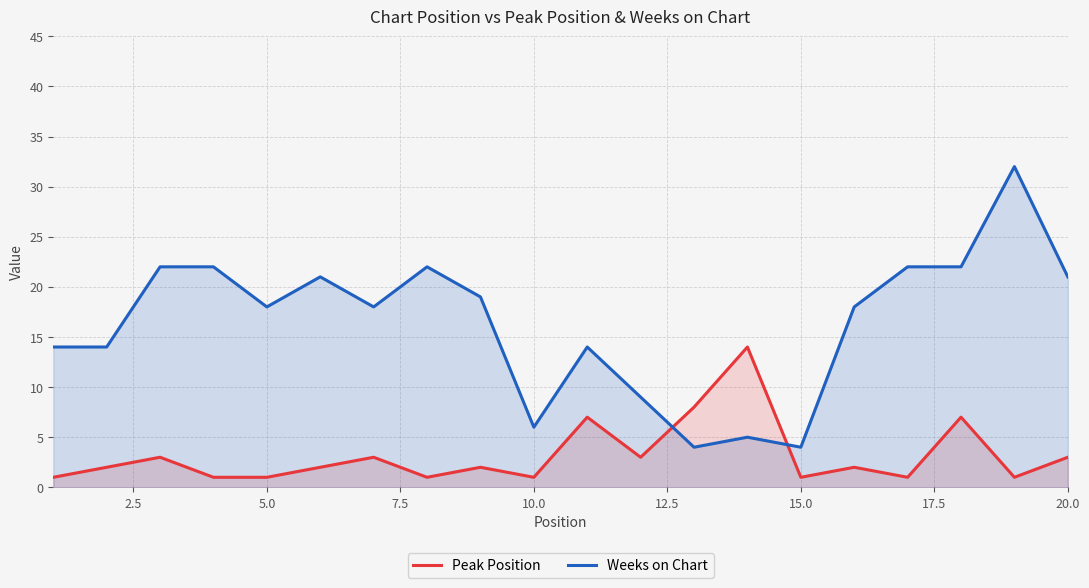

Is it true that Weeks on Chart equals 10 at 10.0?

False